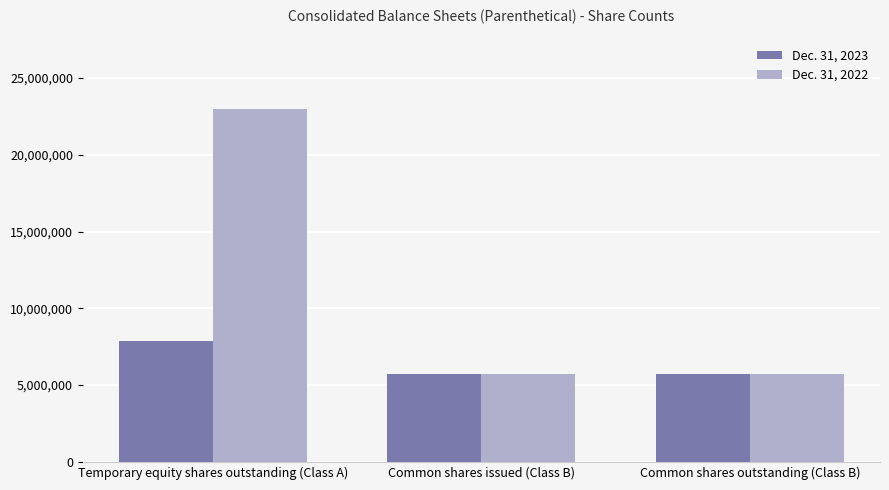

Does the chart contain any negative values?

No